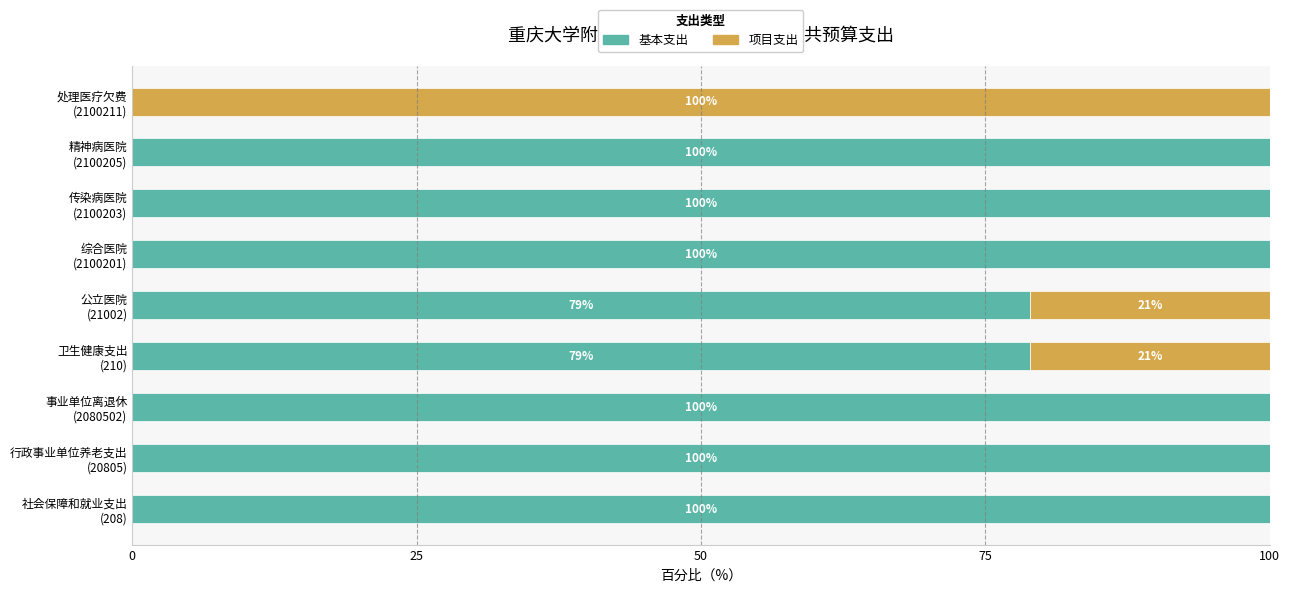

What is the highest value of the 基本支出 series?

100.0